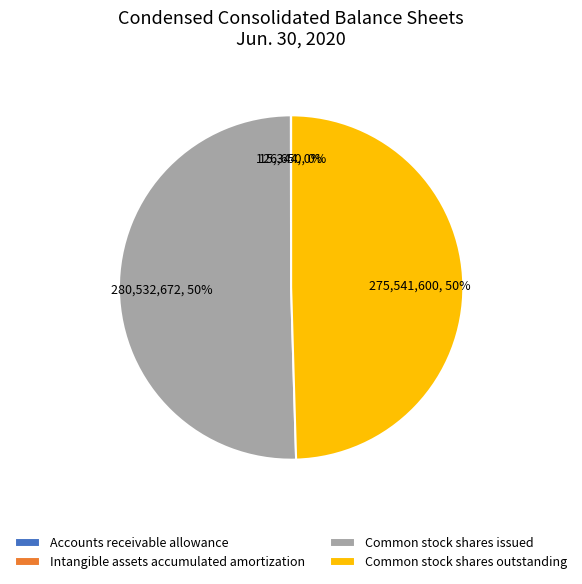

What percentage is the Common stock shares outstanding slice, to the nearest percent?

50%